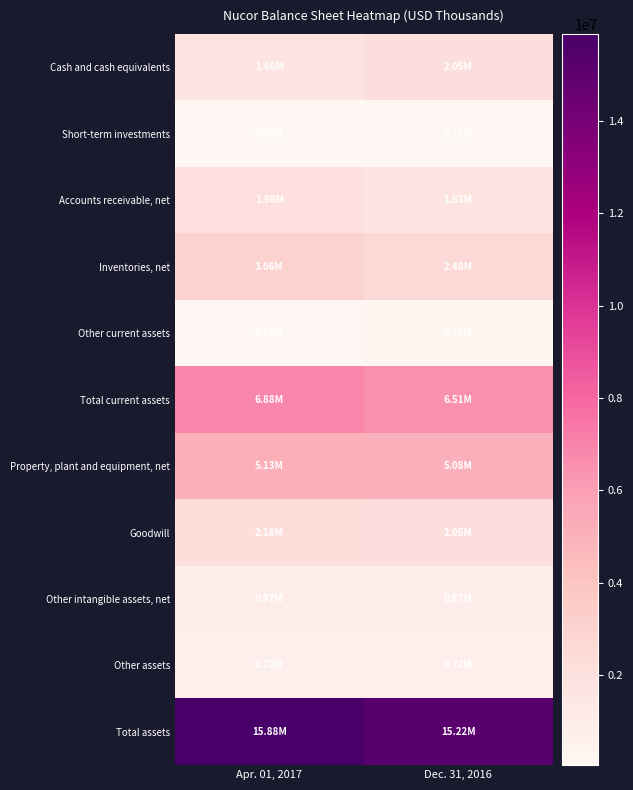

At which category is the sum across all series the highest?

Apr. 01, 2017